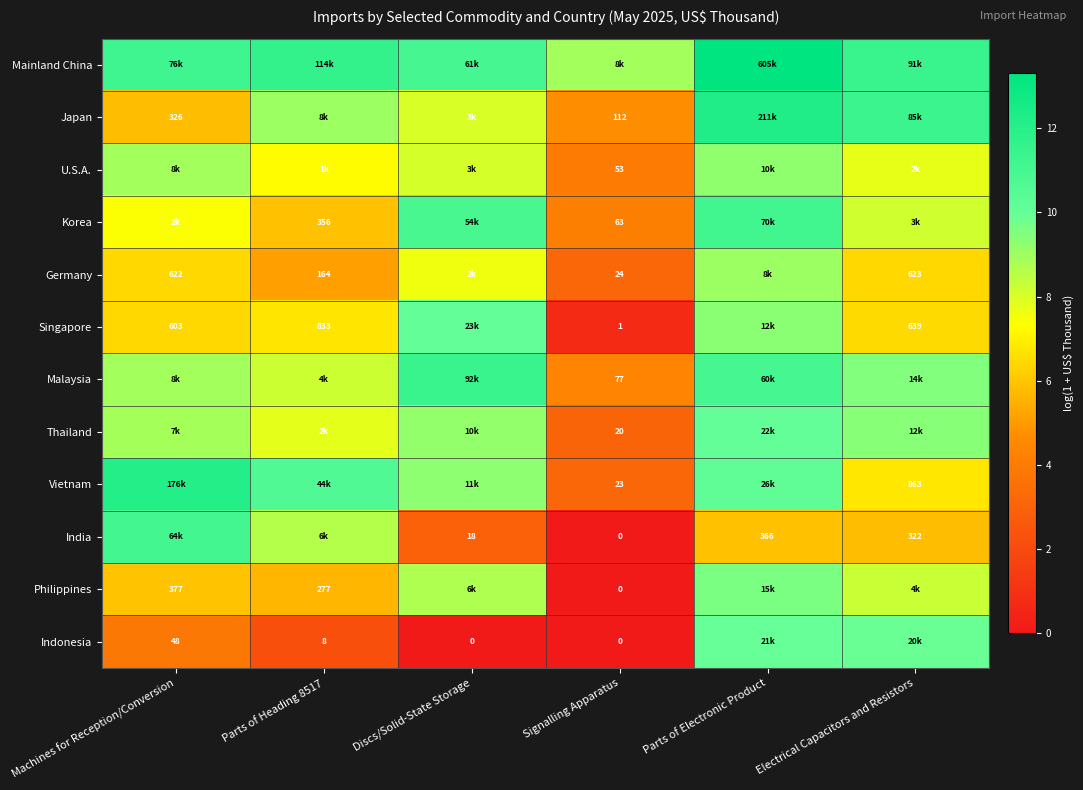

At which category is the sum across all series the highest?

Parts of Electronic Product